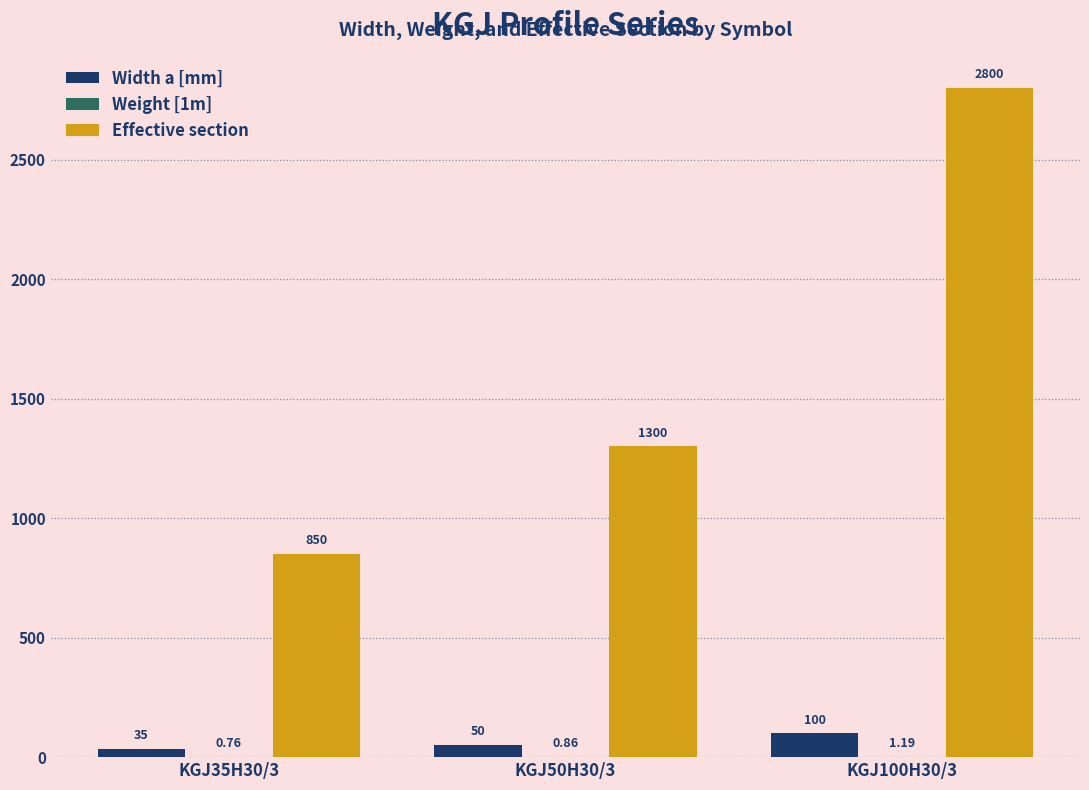

Between KGJ35H30/3 and KGJ100H30/3, which series saw the biggest shift?

Effective section